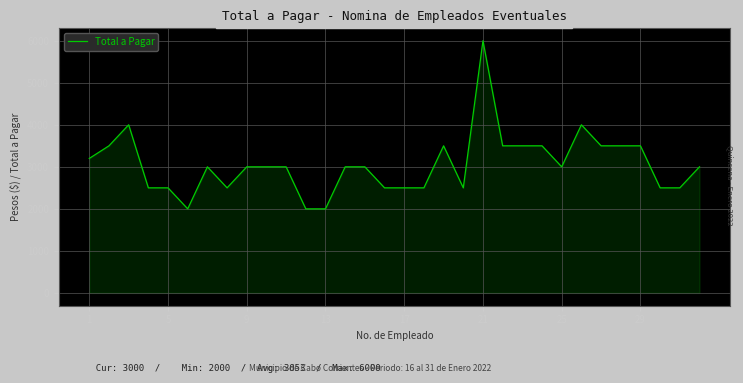

What is the smallest value displayed?

2000